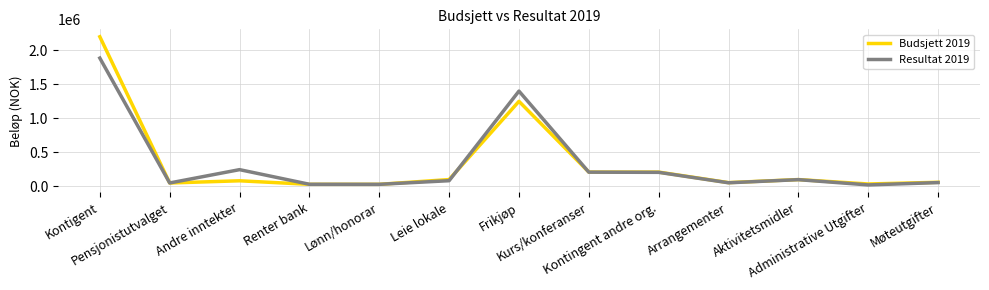

Which series has the widest spread of values?

Budsjett 2019